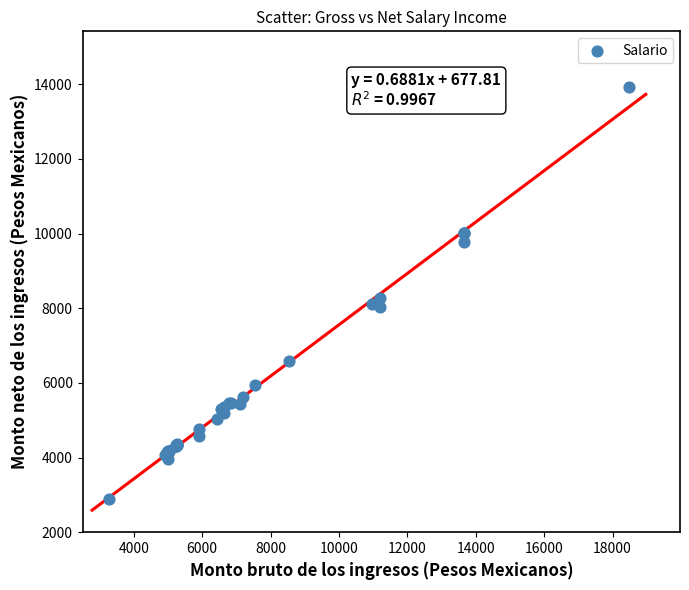

What Y value in the scatter plot is closest to 8410?

8274.5